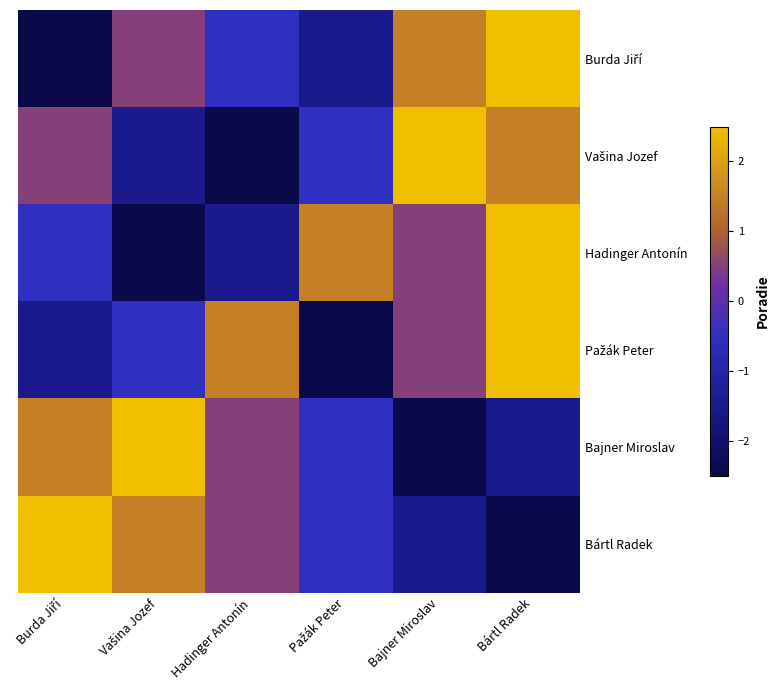

Which series has the largest range (max minus min)?

Burda Jiří